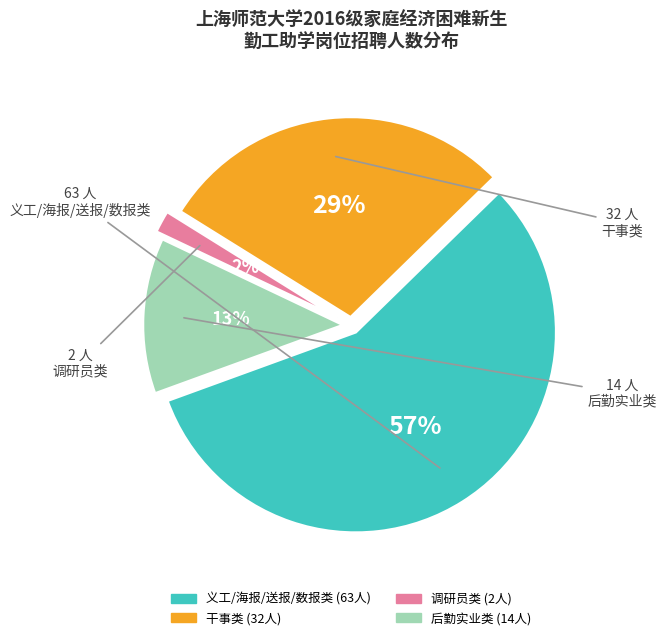

Is there any slice that represents more than half of the pie?

Yes